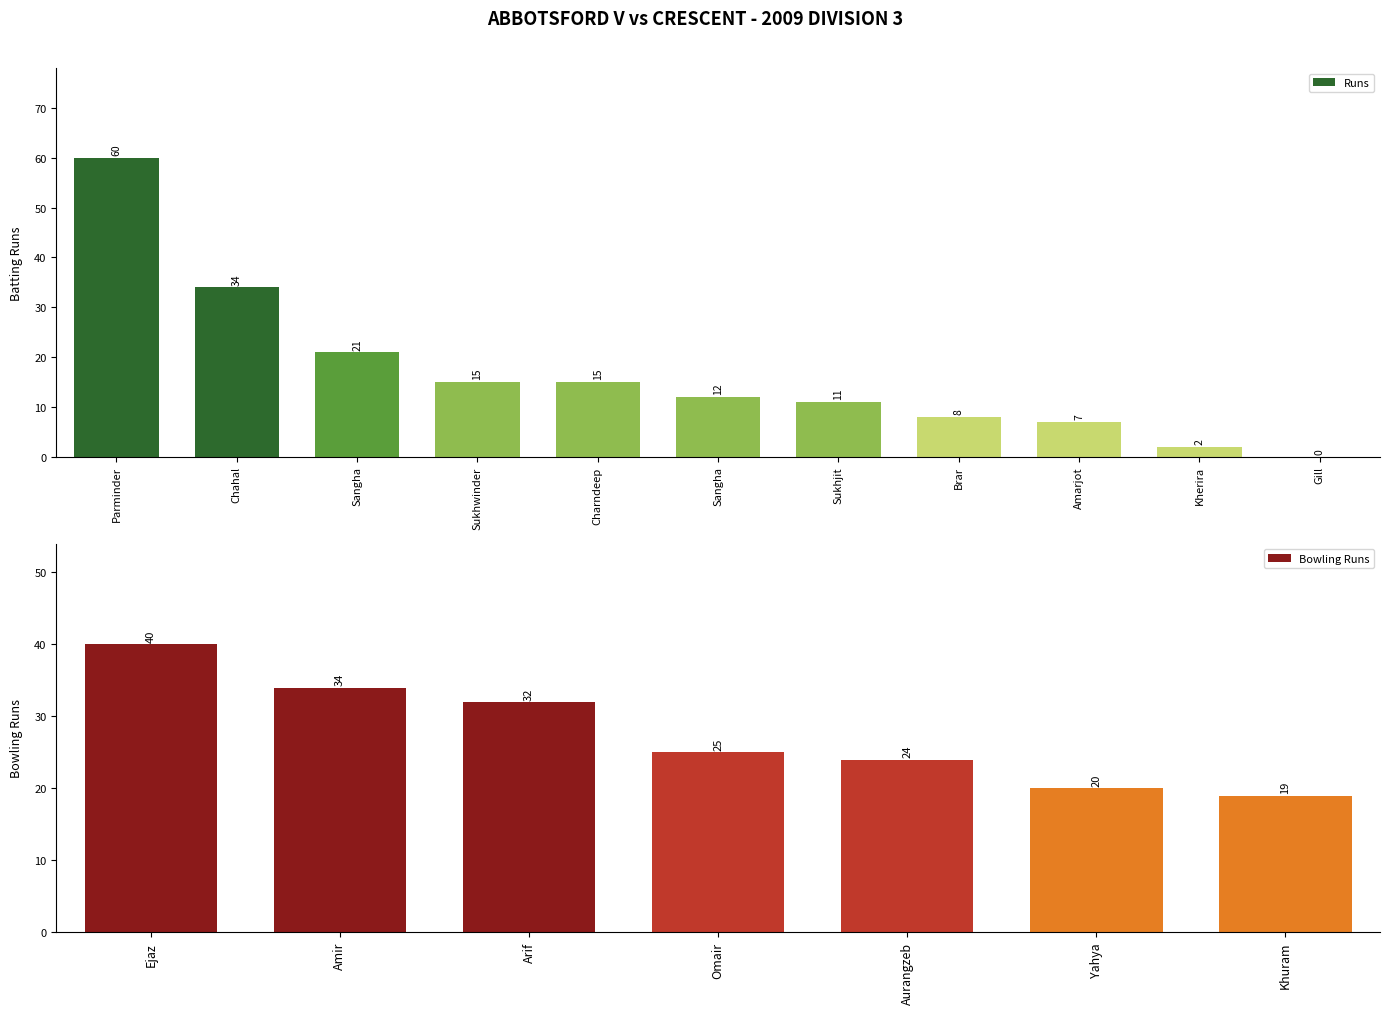

True or false: Runs has a value of 105 at Singh Malhi Parminder.

False